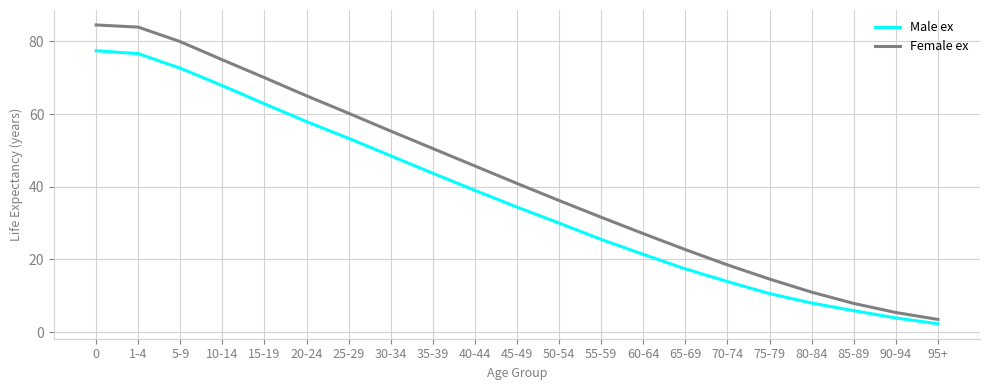

Between 15-19 and 75-79, which series saw the biggest shift?

Female ex